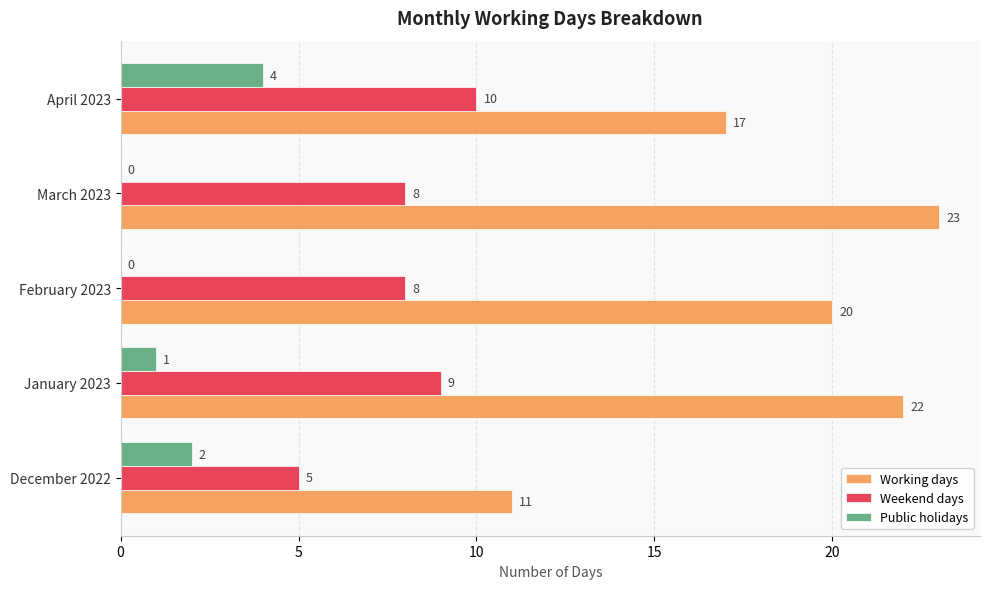

What is the average value of the Public holidays series?

1